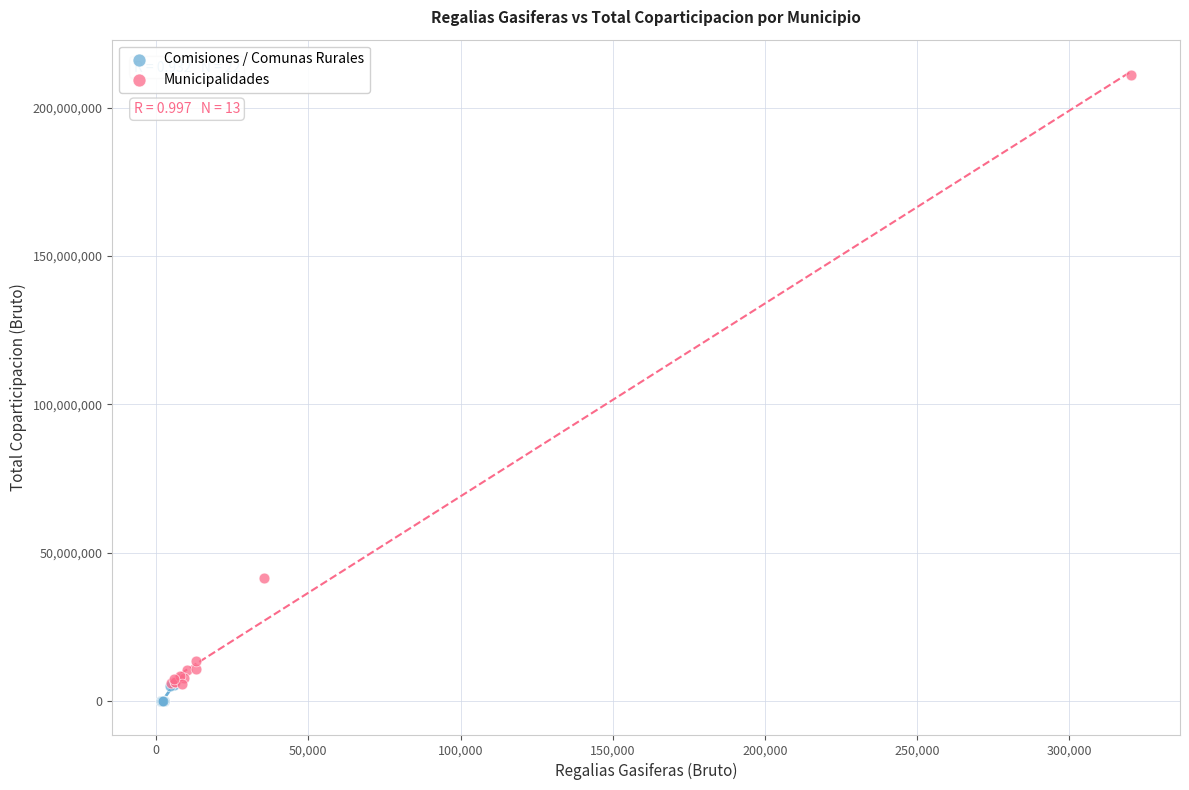

Which series has the largest Y range (max minus min)?

Municipalidades